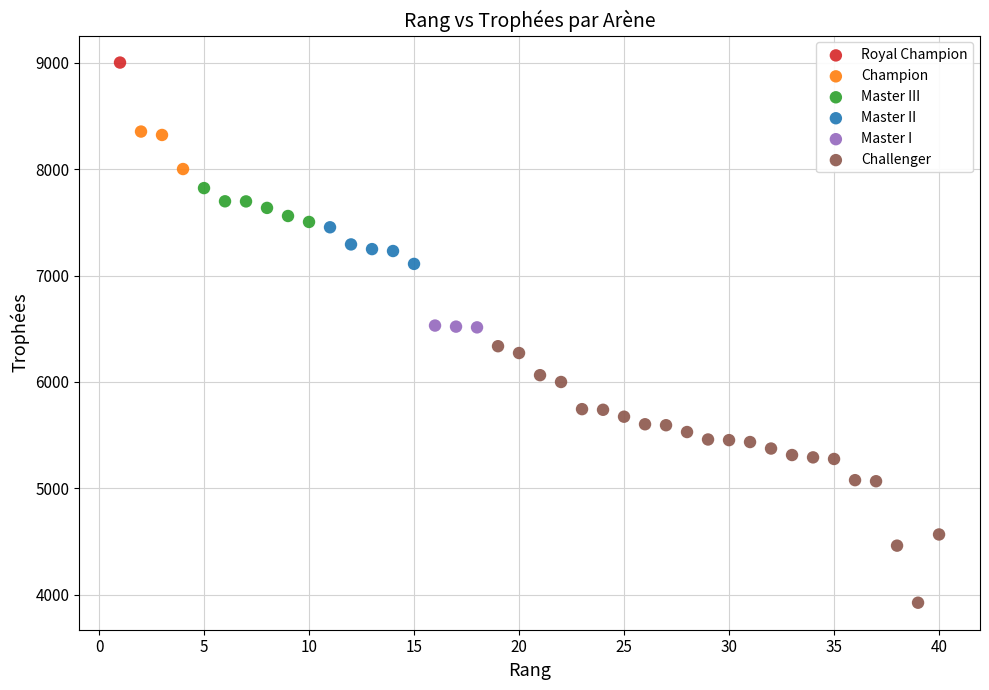

What are all the series names shown in the legend?

Royal Champion, Champion, Master III, Master II, Master I, Challenger